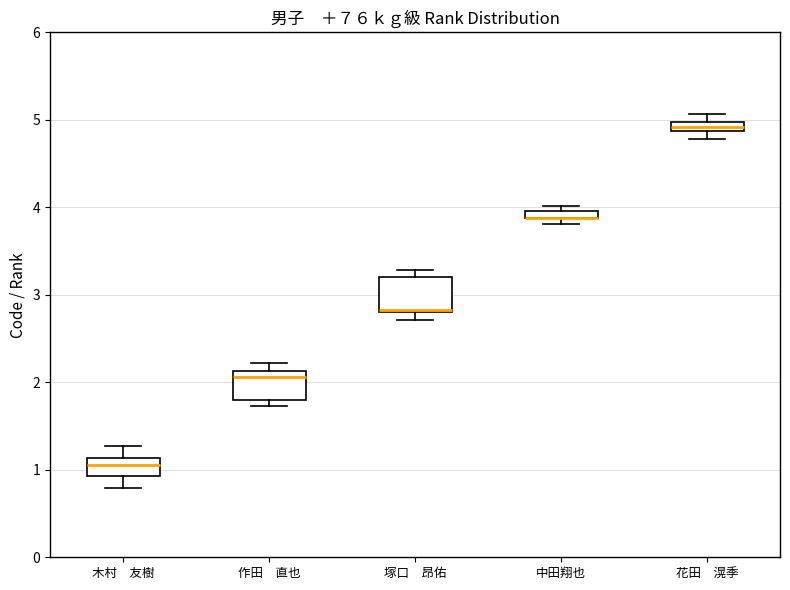

Where is the lower edge of the box for 作田 直也 on the y-axis? The values are not printed on the chart, so give them approximately, as read against the axis.

1.8